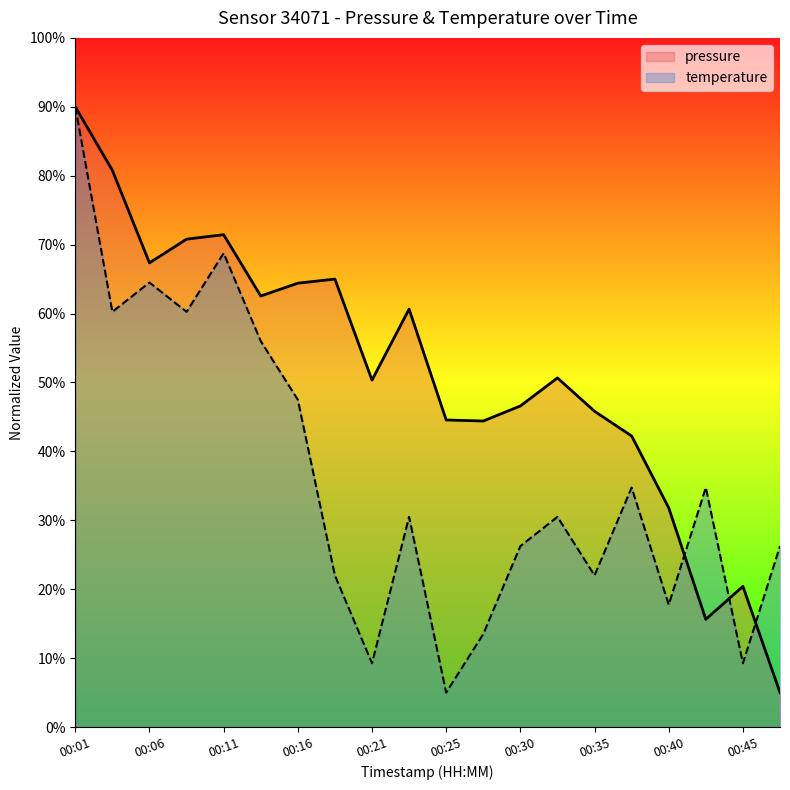

At how many categories does at least one series exceed 0?

20